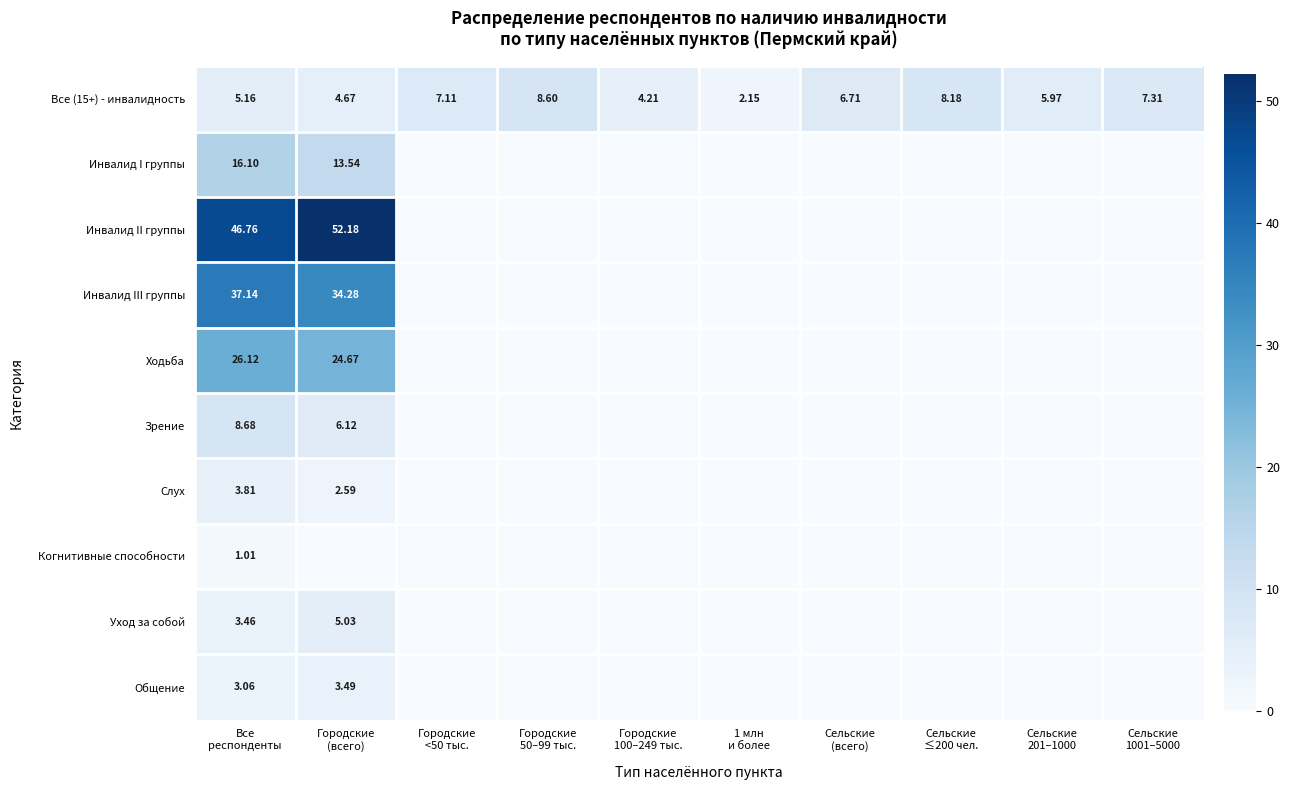

How many positive values does the Ходьба series have?

2